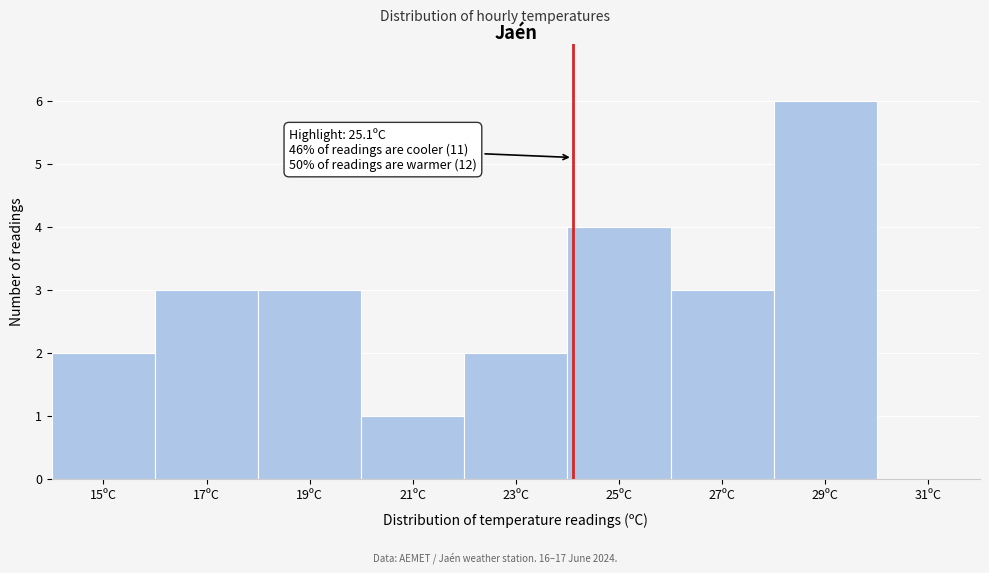

Reading right to left, transcribe all the data shown in this chart.

31ºC=0	29ºC=6	27ºC=3	25ºC=4	23ºC=2	21ºC=1	19ºC=3	17ºC=3	15ºC=2